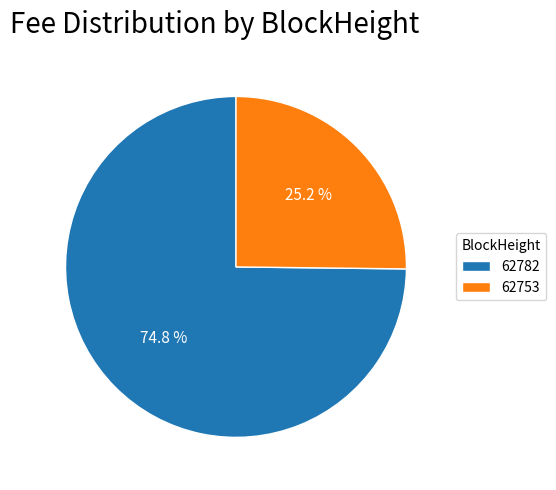

True or false: 62782 accounts for 75% of the total.

True